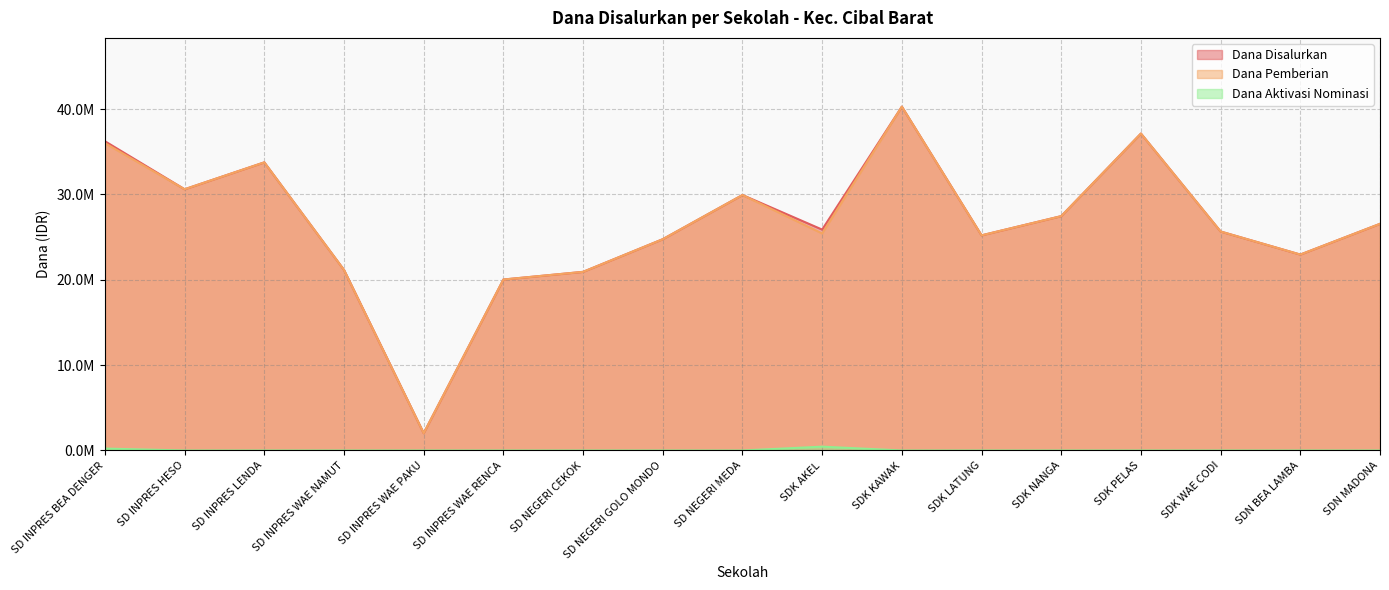

What is the value of the Dana Aktivasi Nominasi point at the 10th from the left?

450000